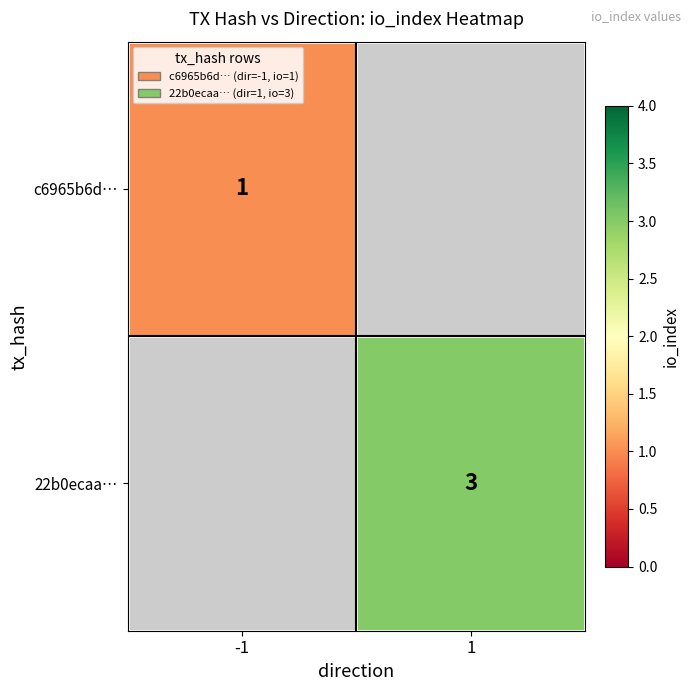

How many categories are shown in the chart?

2